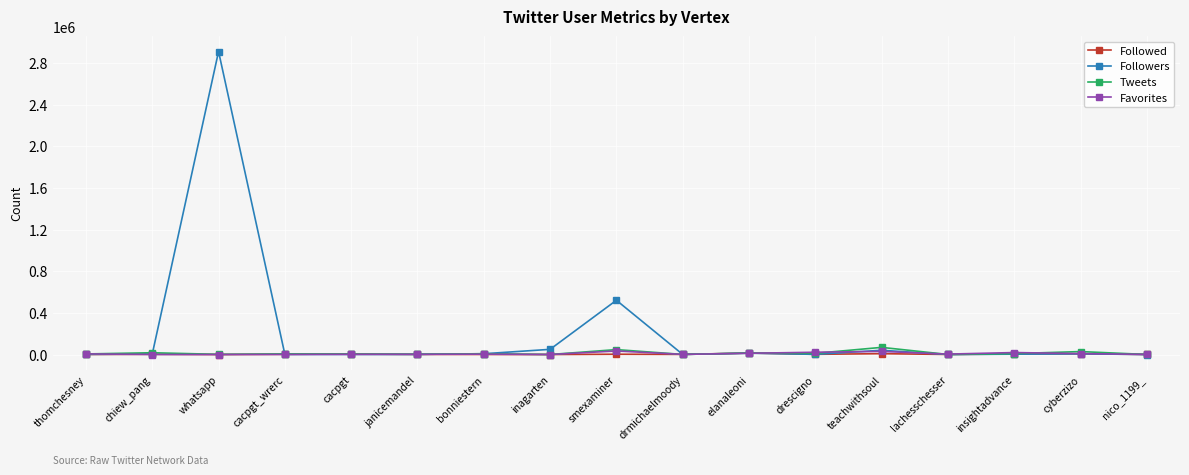

At which category is the sum across all series the highest?

whatsapp